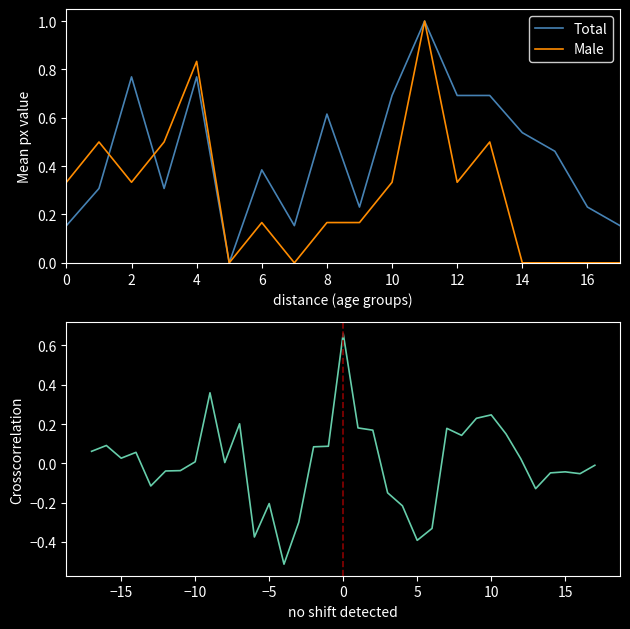

What is the maximum value for Total?

1.0